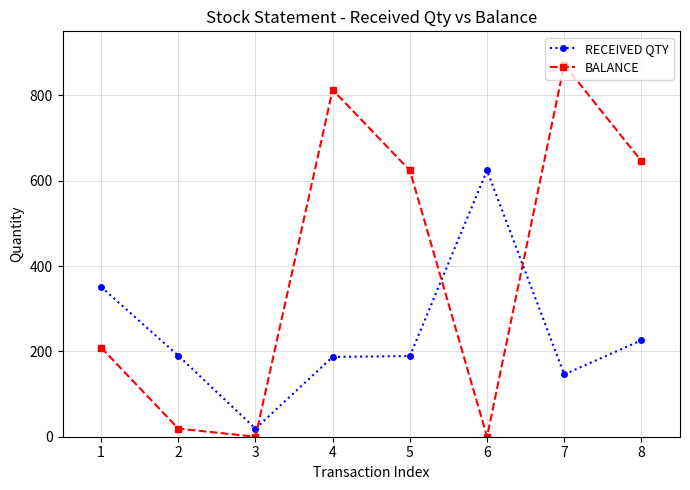

Rank the series at 3 from lowest to highest value.

BALANCE, RECEIVED QTY